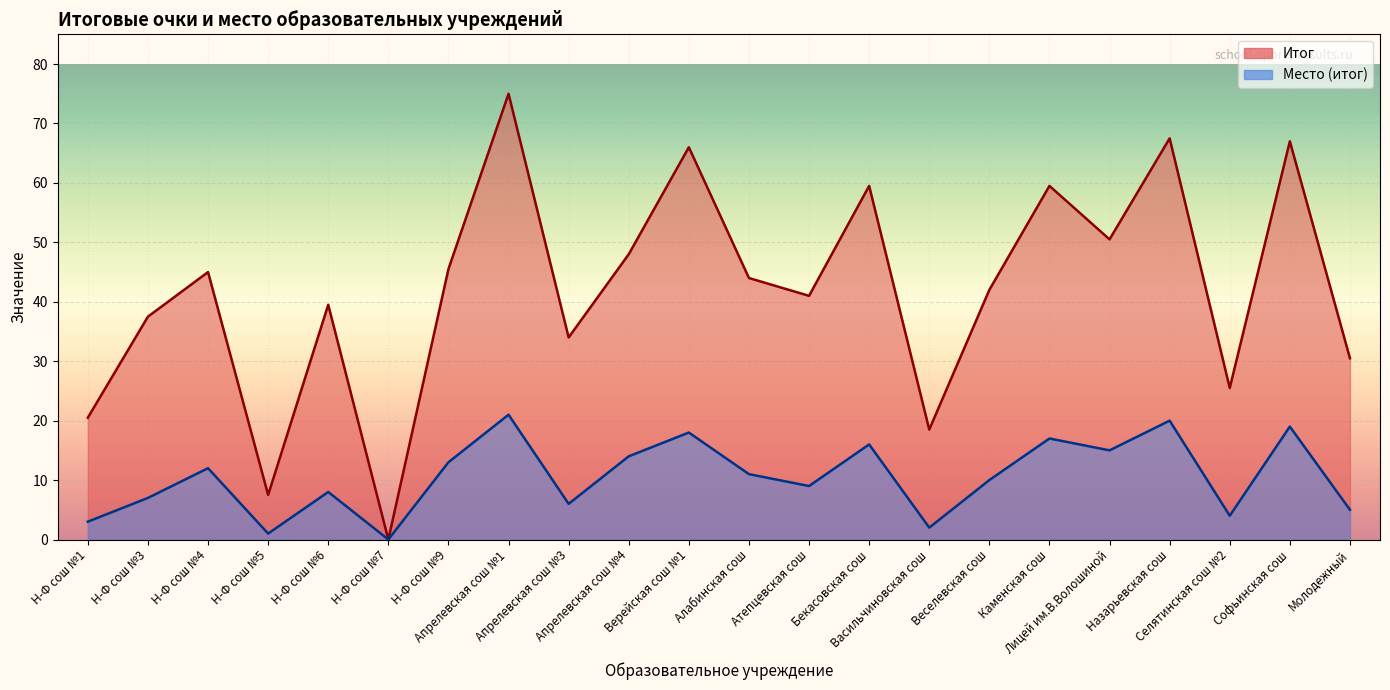

Rank the series by their maximum value, from highest to lowest.

Итог, Место (итог)